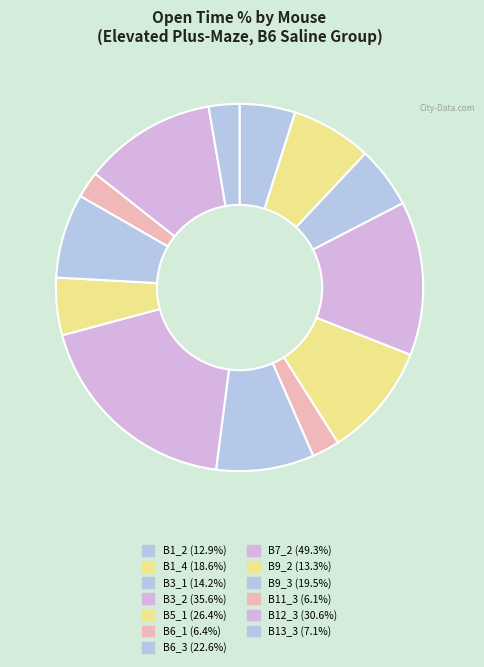

The B11_3 slice represents 2% of the pie. True or false?

True